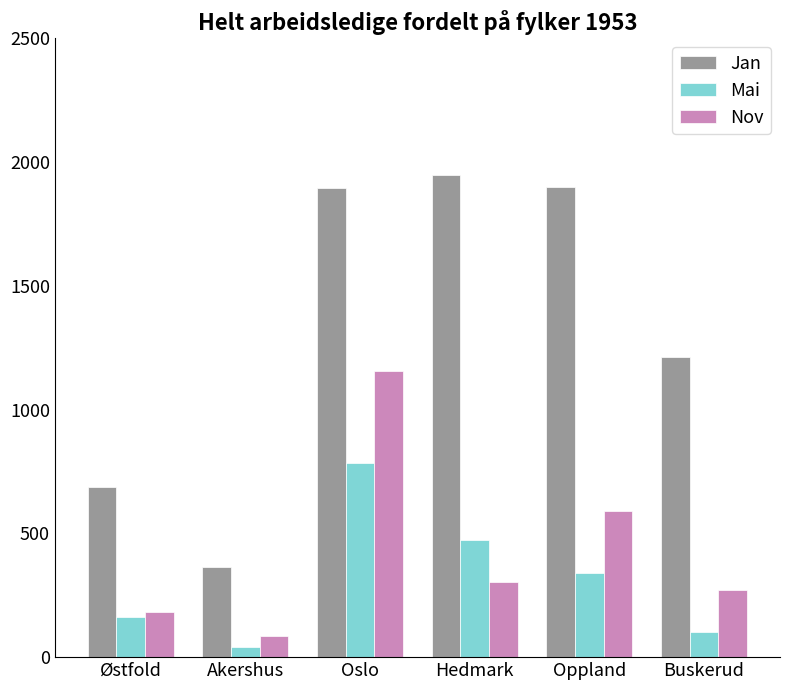

Which series has the widest spread of values?

Jan